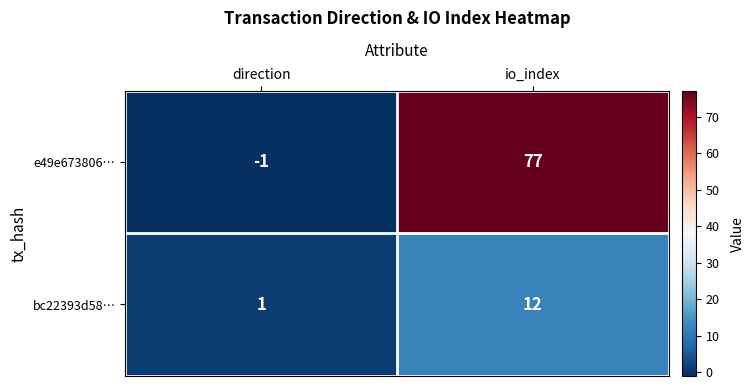

The e49e673806… series shows -1 at direction. True or false?

True